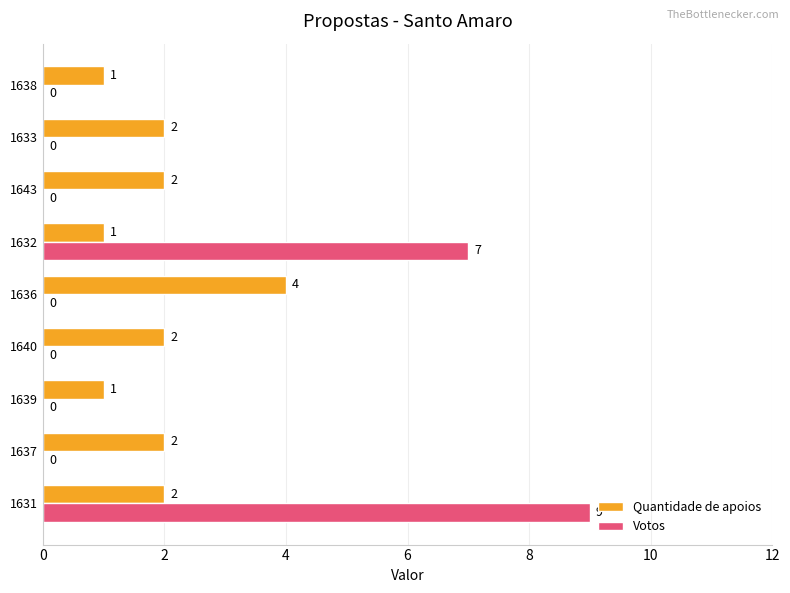

How many Quantidade de apoios values are between 1 and 2?

8